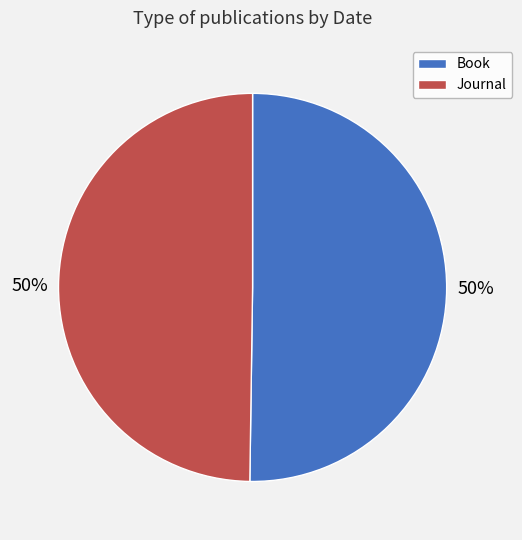

To the nearest percent, what portion does Journal represent?

50%